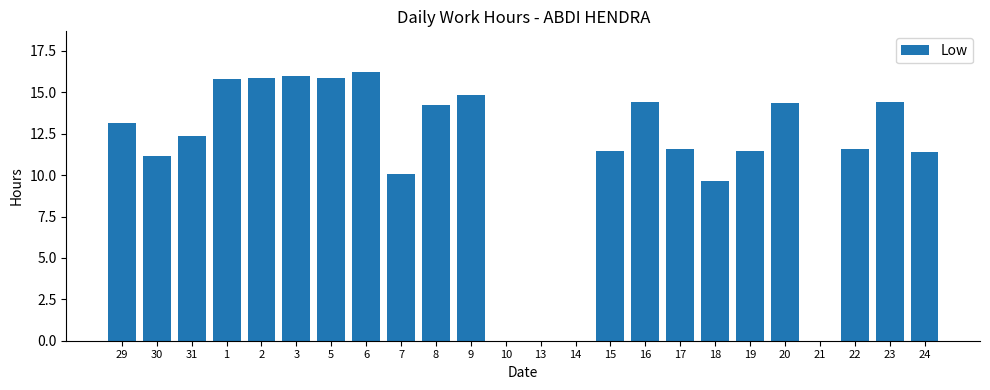

Where is the data nearest to the value 8?

18